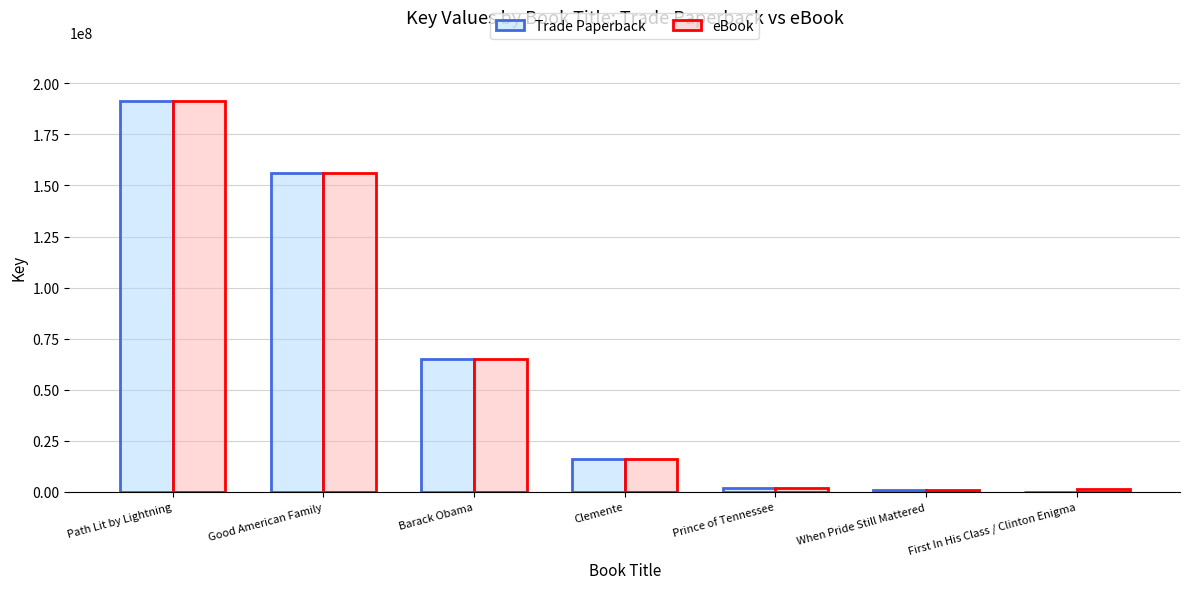

The eBook series shows 62703570 at Good American Family. True or false?

False